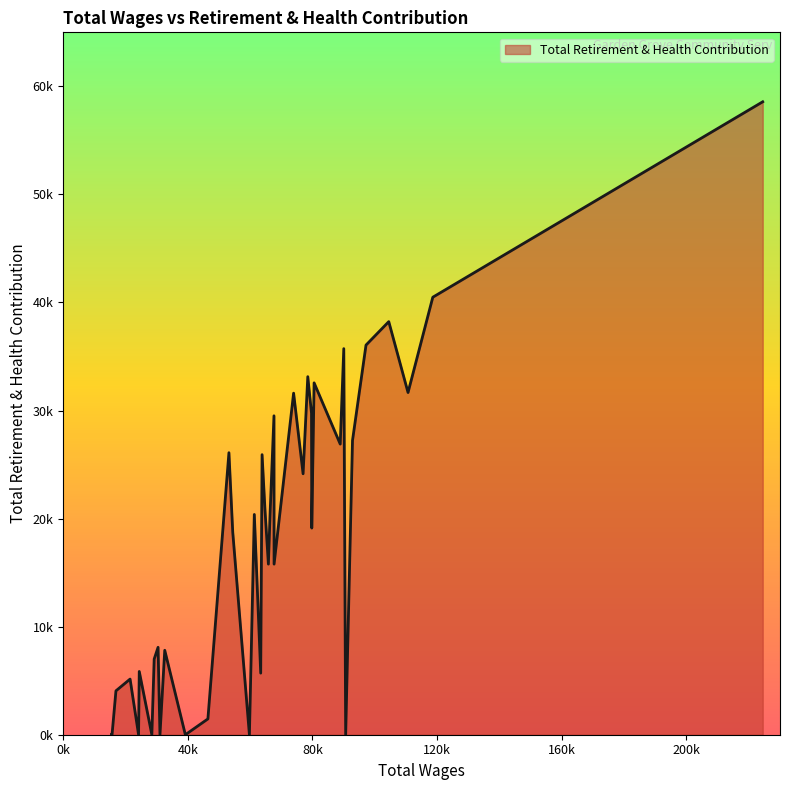

Does the chart have visible grid lines?

No